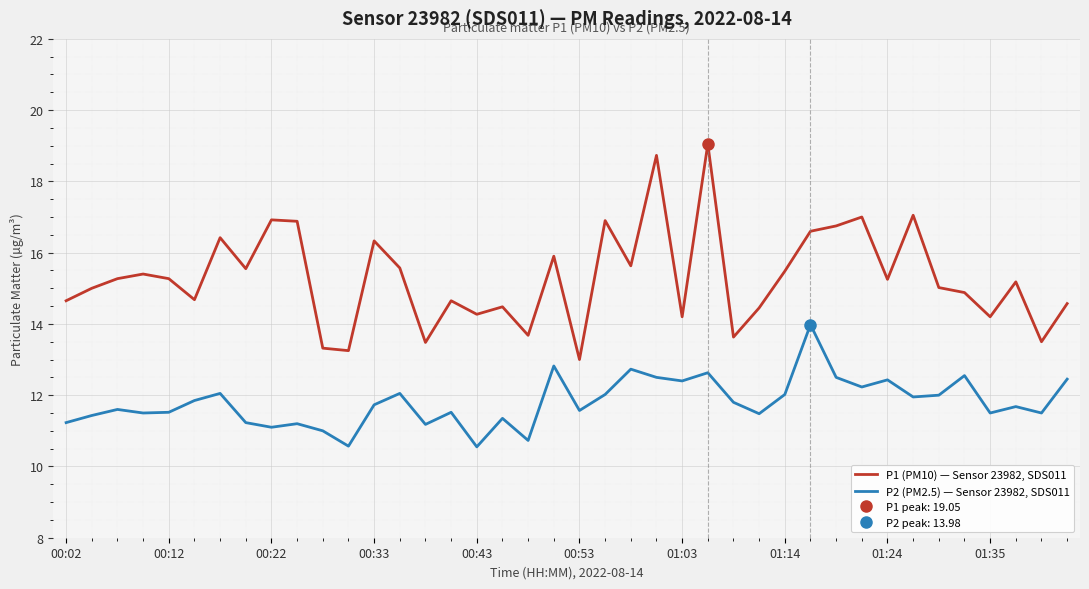

The P2 (PM2.5) — Sensor 23982, SDS011 series shows 11.7 at 00:33. True or false?

True